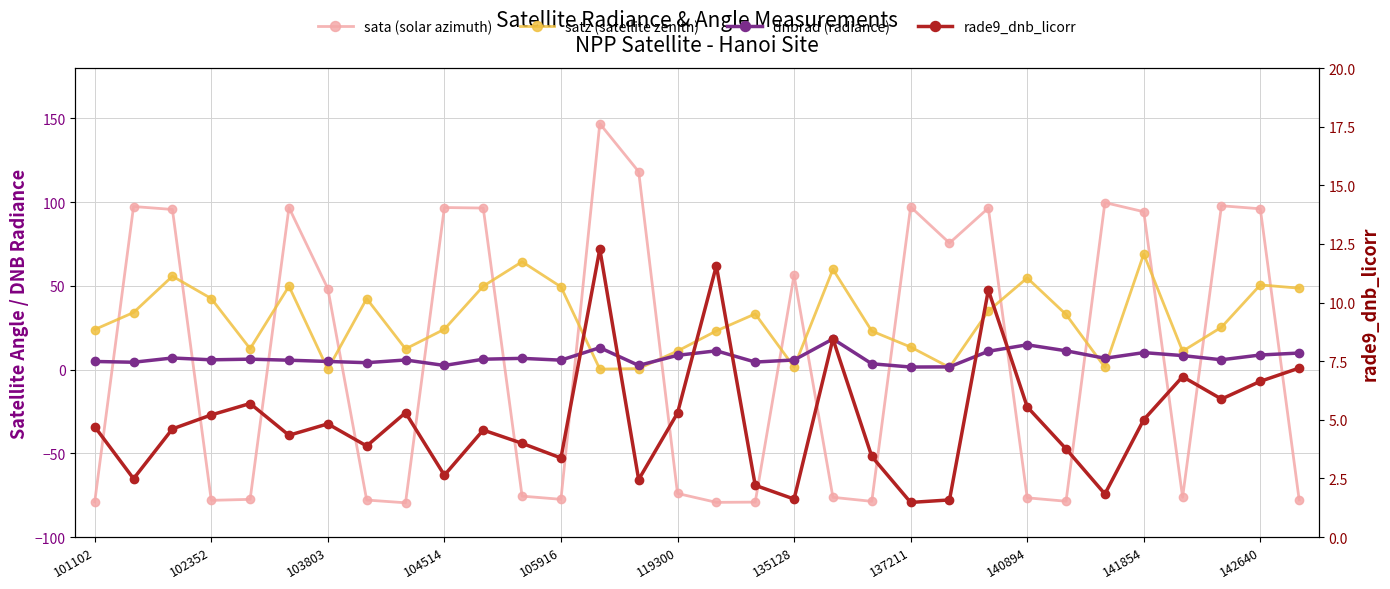

At how many categories does at least one series exceed 94?

13